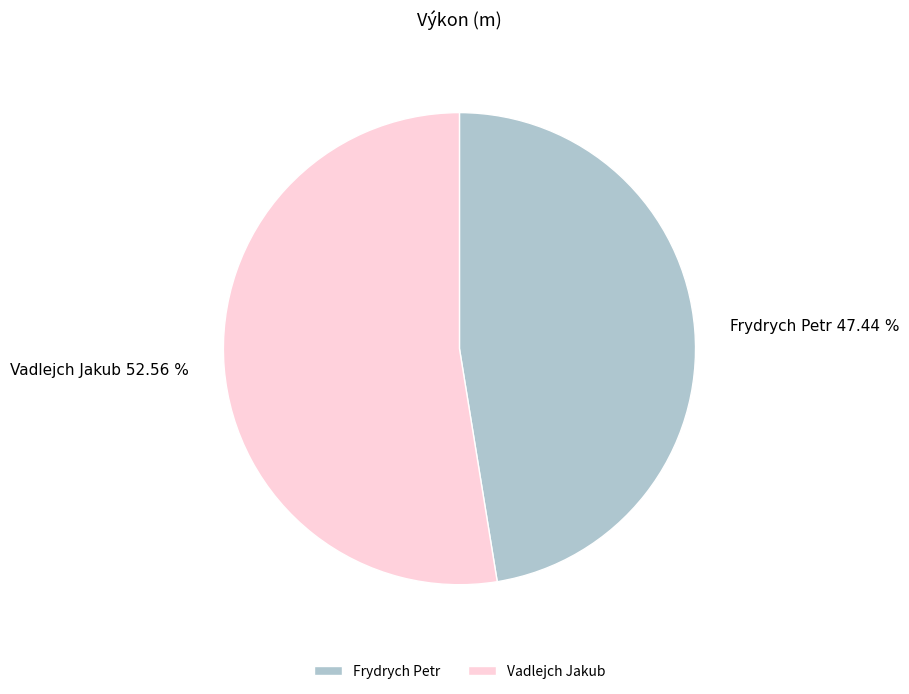

To the nearest percent, what is the difference between the largest and smallest slice percentages?

5%